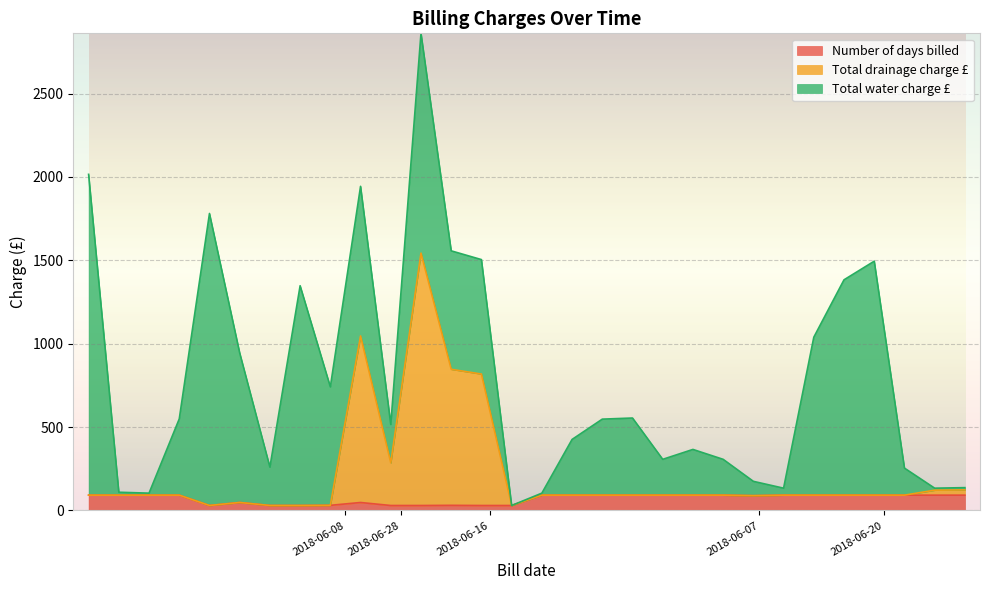

What is the minimum value for Number of days billed?

30.0